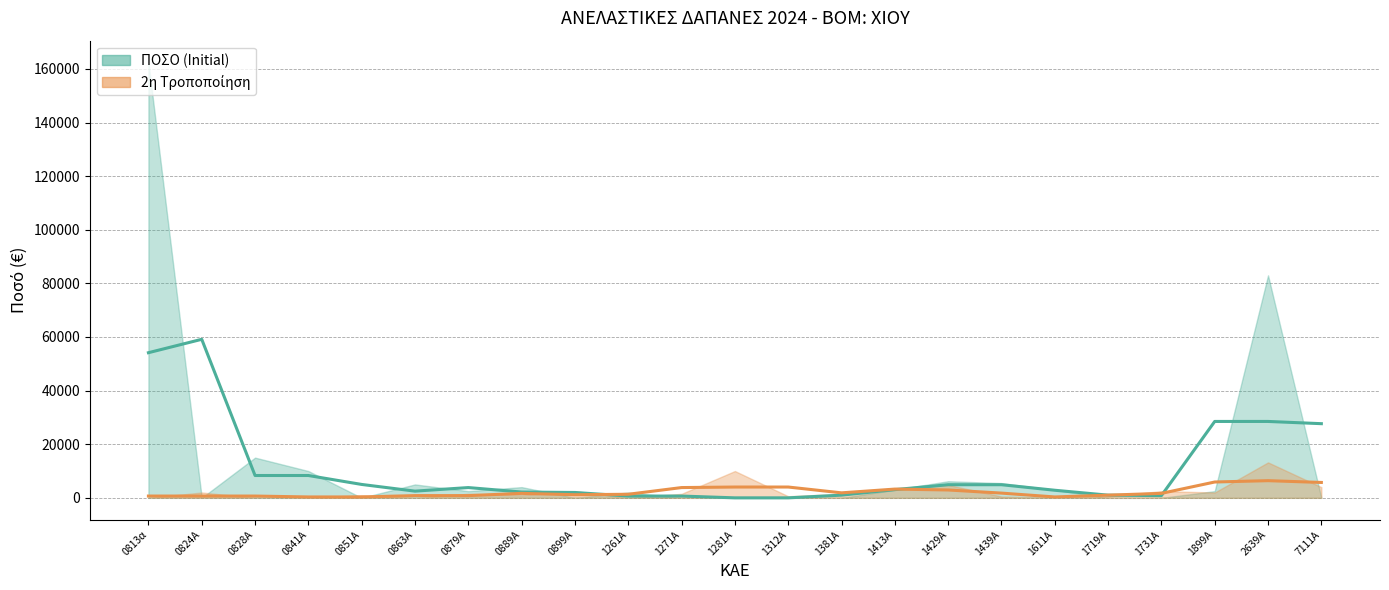

The value of 2η Τροποποίηση (tendance) at 1611Α is 333.3. True or false?

True